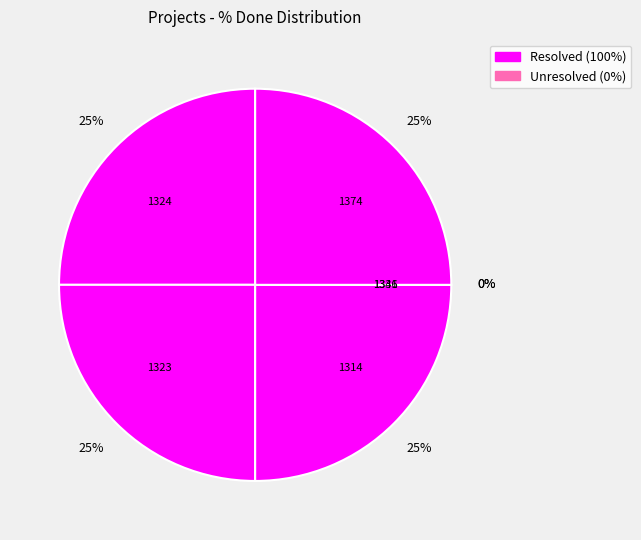

Do 1374 and 1323 together represent more than half of the pie?

No